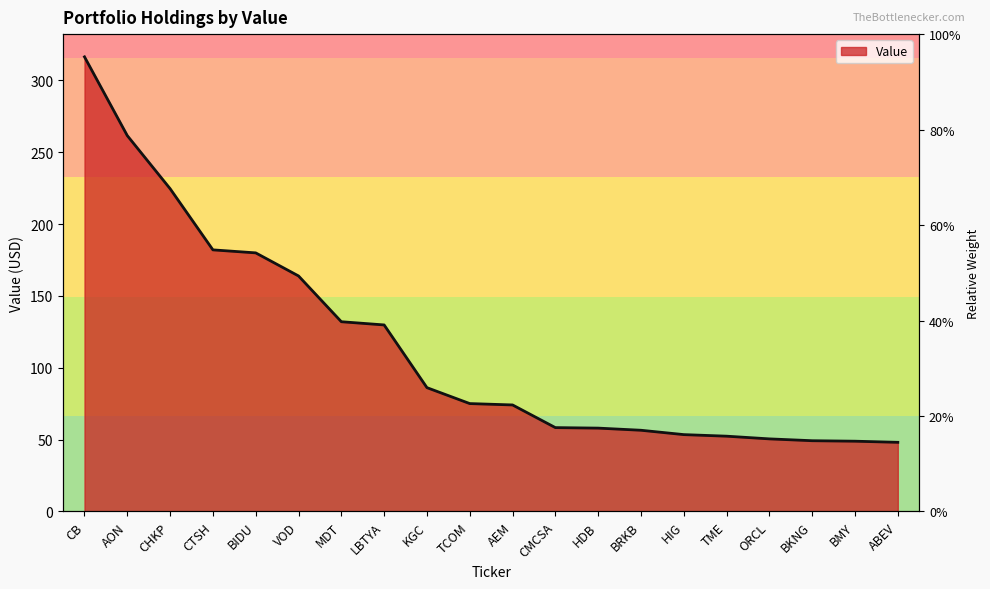

What is the change in value from CB to HIG?

-262.9